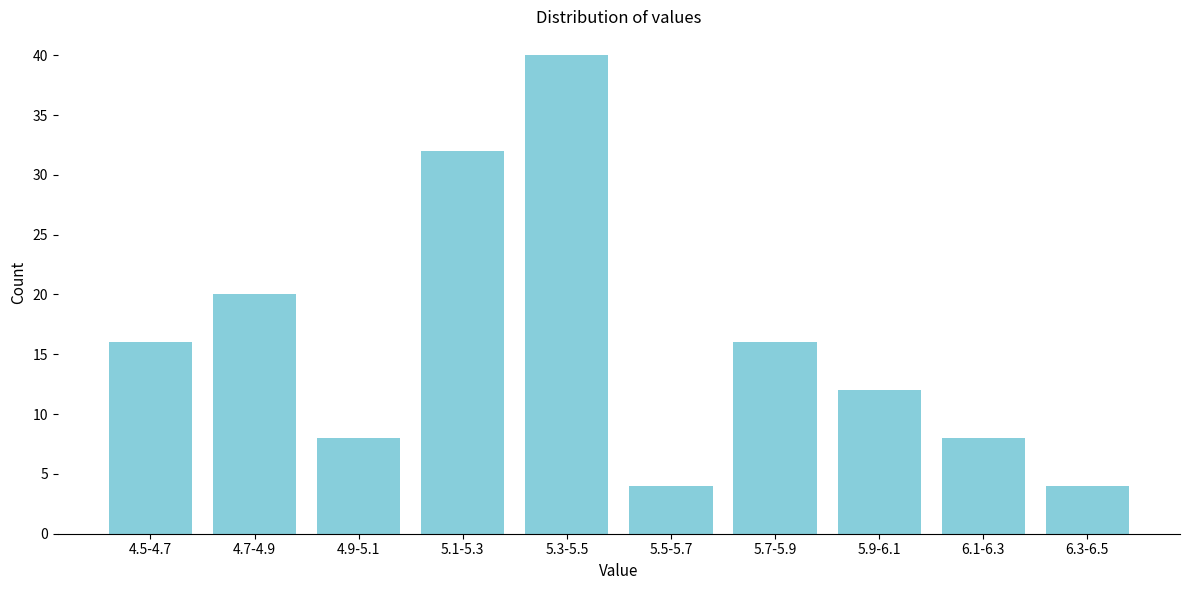

Reading left to right, list all the values displayed in this chart.

16	20	8	32	40	4	16	12	8	4